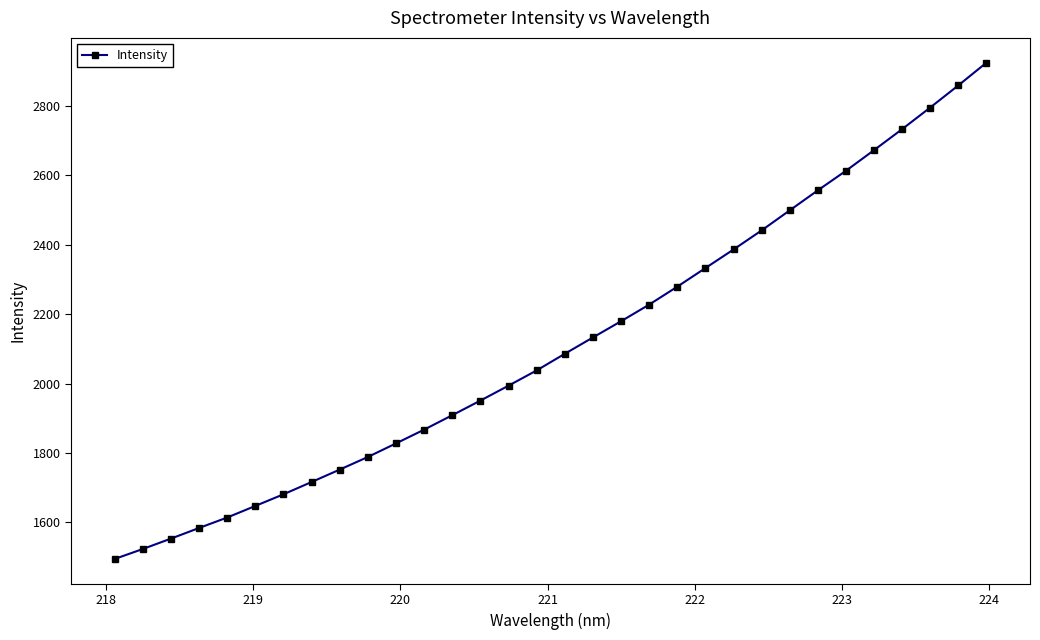

What is the value of the 20th point from the left?

2227.5